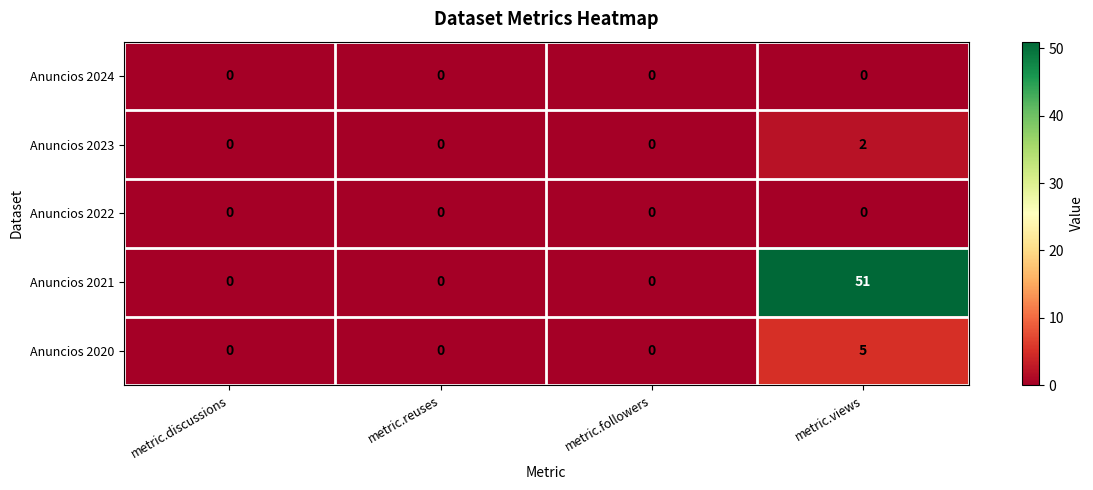

Which series has the widest spread of values?

Anuncios 2021